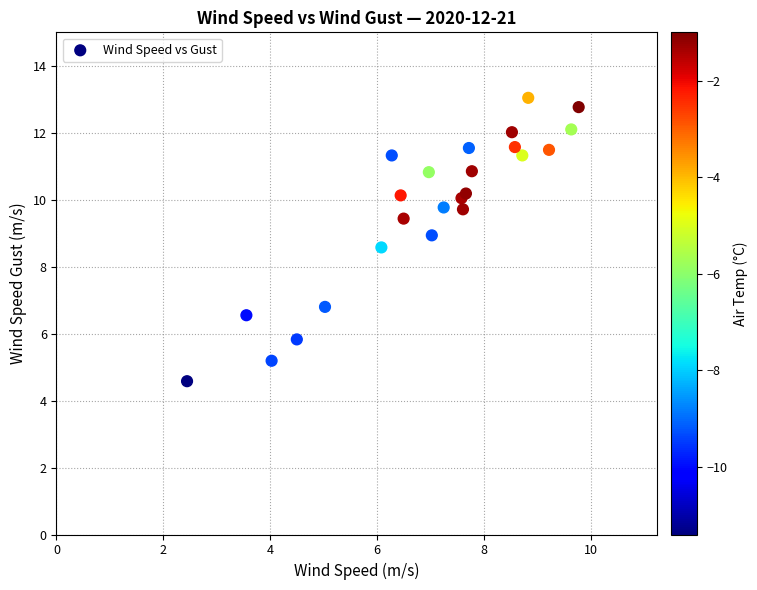

What Y value in the scatter plot is closest to 8?

8.6